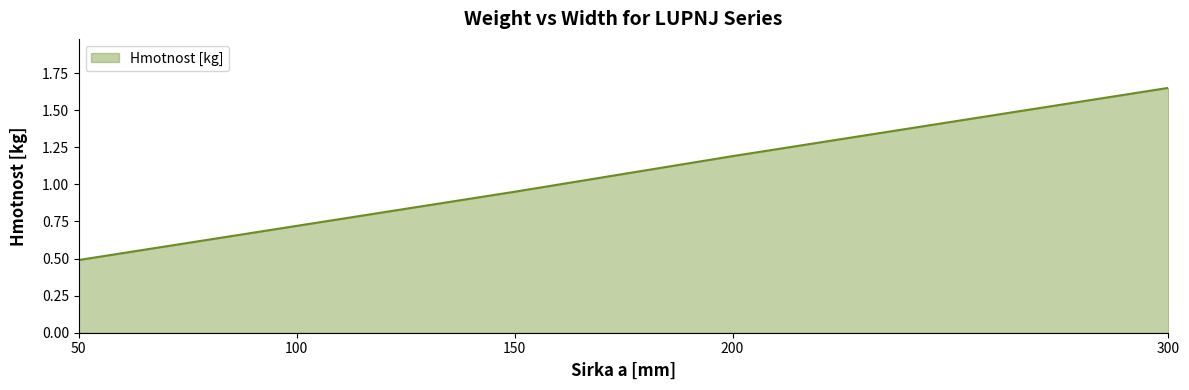

Which category has the lowest value across all series?

50